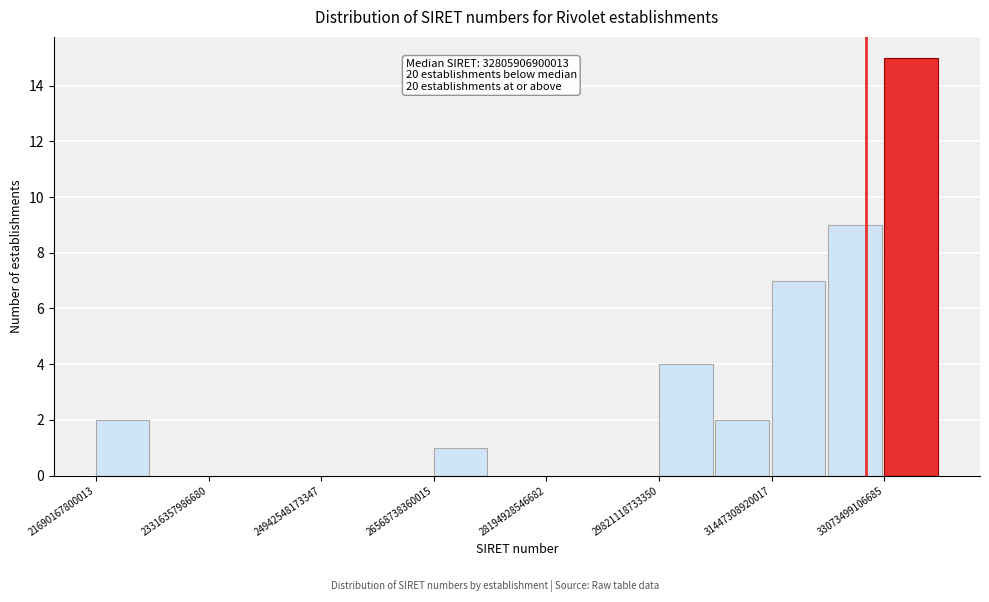

Over which range of the x-axis is the bar tallest?

33000000000000 to 33800000000000